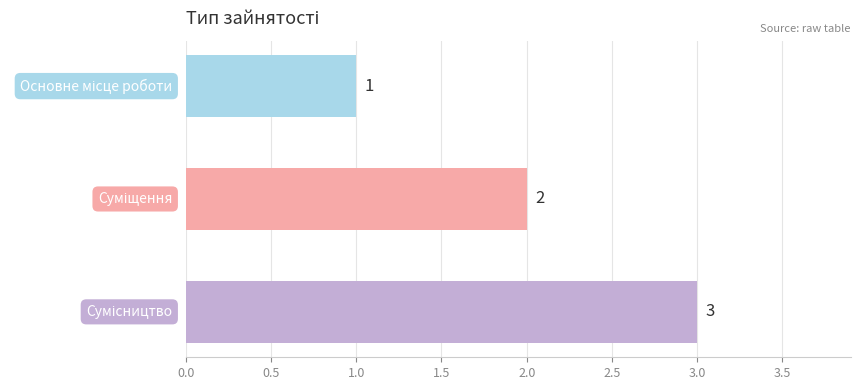

Count the values in the range 1 to 3.

3